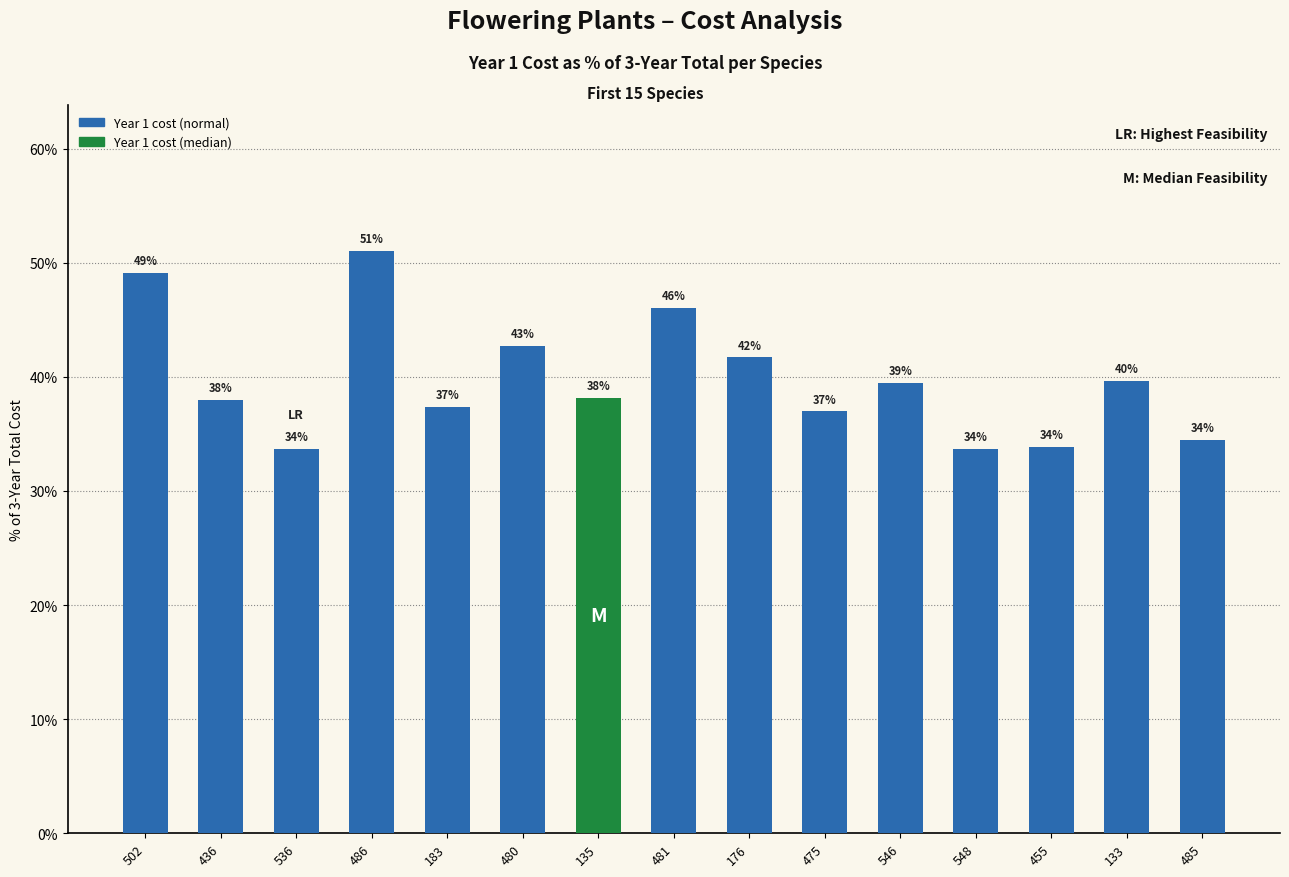

Are the bars grouped side by side (vs. stacked)?

No